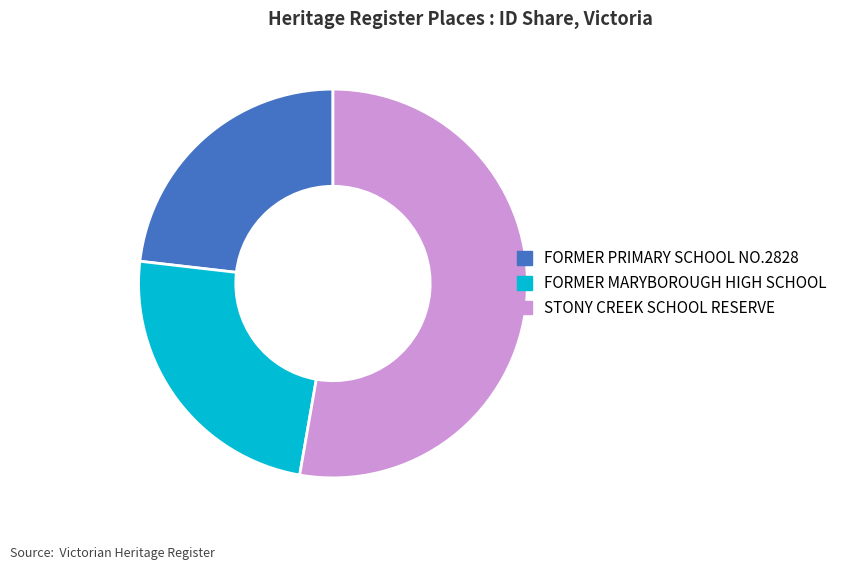

Do FORMER PRIMARY SCHOOL NO.2828 and STONY CREEK SCHOOL RESERVE together represent more than half of the pie?

Yes